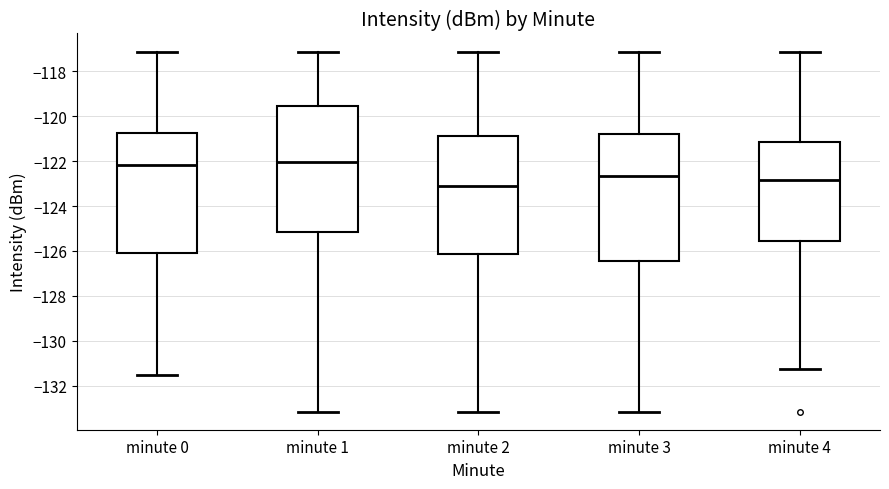

Reading left to right, read every box against the y-axis: the position of its median line, the range the box covers, and the ends of its whiskers. The values are not printed on the chart, so give them approximately, as read against the axis.

minute 0: median -122.2, box -126.2 to -120.8, whiskers -131.6 to -117.2
minute 1: median -122.0, box -125.2 to -119.6, whiskers -133.2 to -117.2
minute 2: median -123.0, box -126.2 to -120.8, whiskers -133.2 to -117.2
minute 3: median -122.6, box -126.4 to -120.8, whiskers -133.2 to -117.2
minute 4: median -122.8, box -125.6 to -121.2, whiskers -131.2 to -117.2